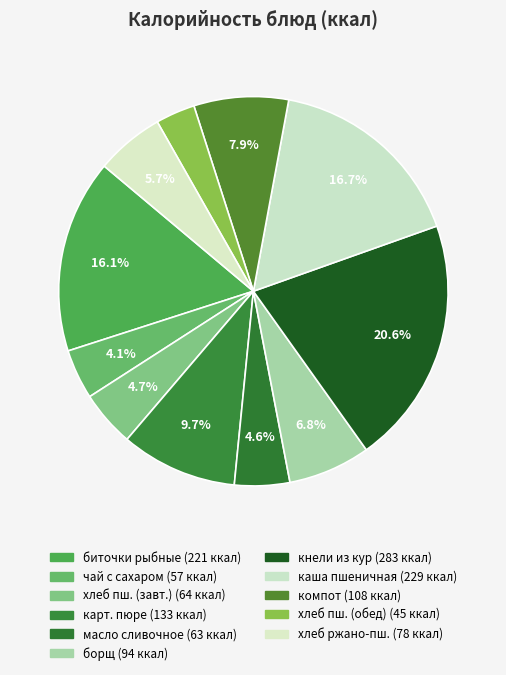

Count the number of slices in the pie.

11